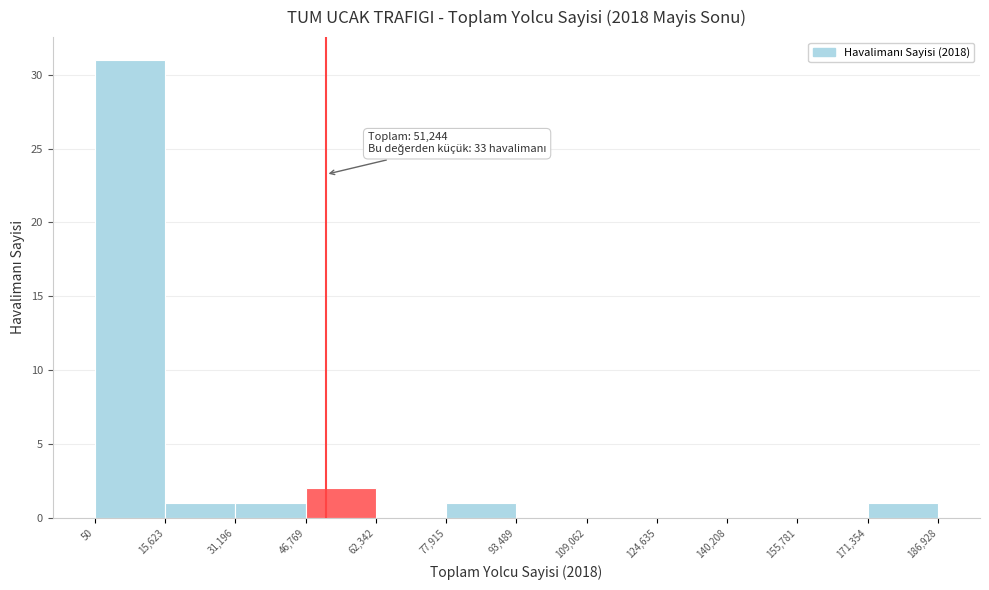

Over which range of the x-axis is the bar tallest?

50 to 15,623